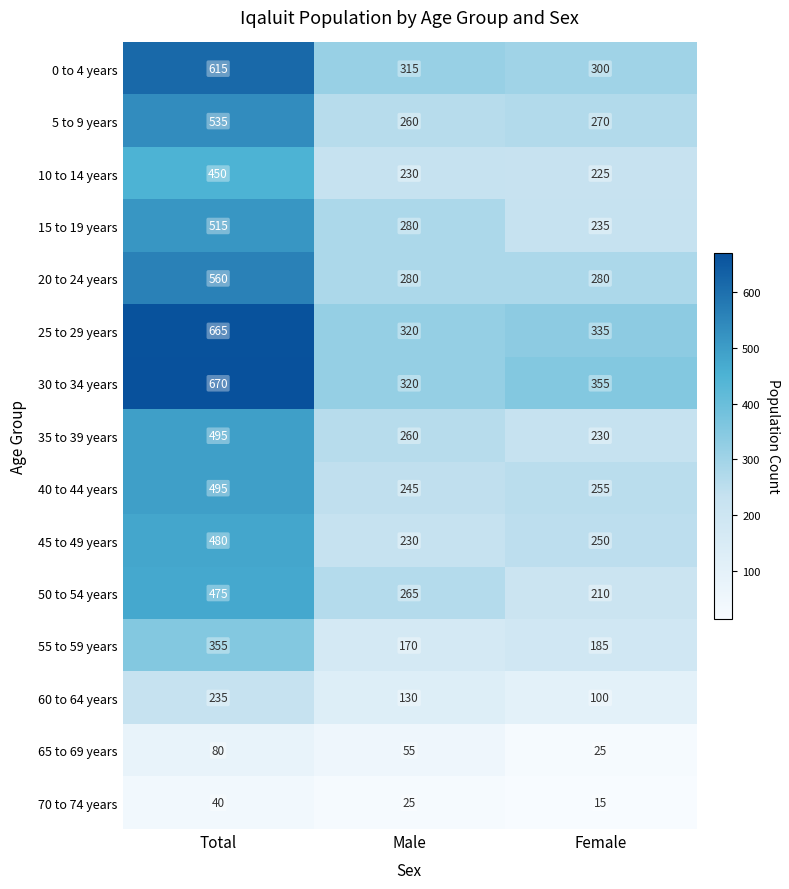

The 30 to 34 years series shows 355 at Female. True or false?

True